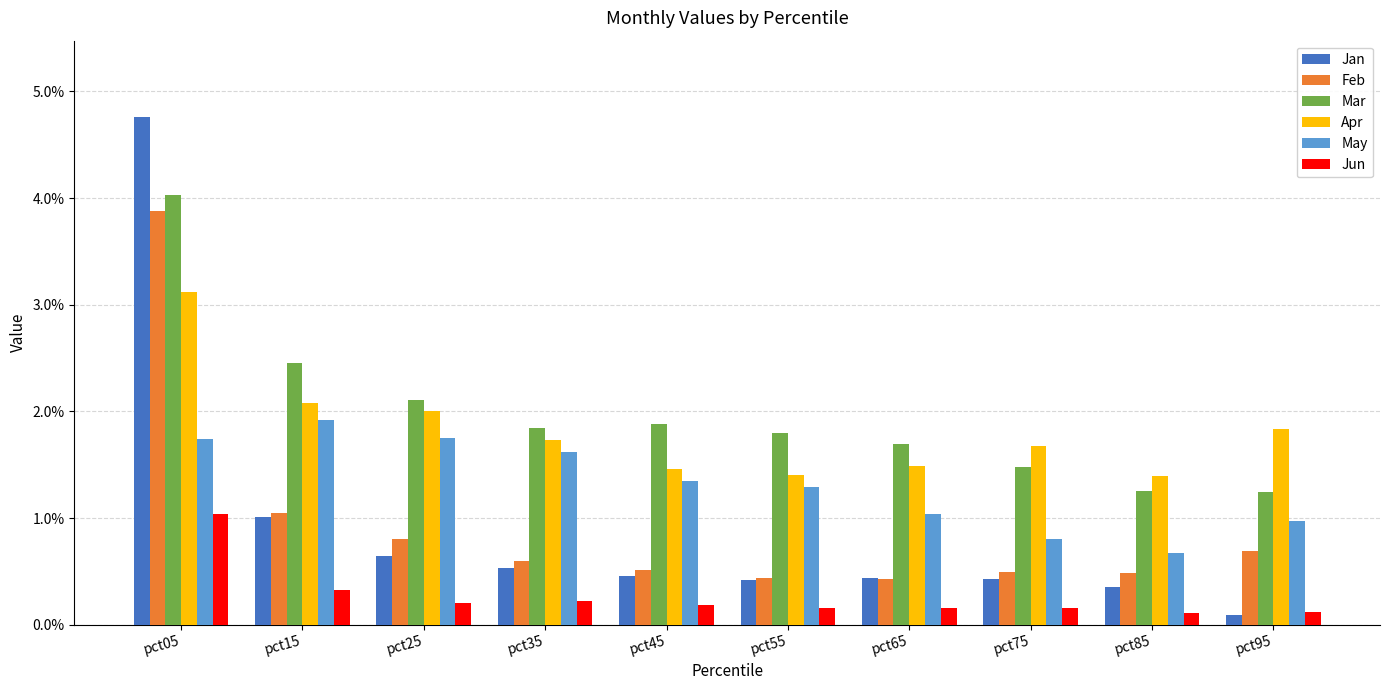

Count the number of categories in the chart.

10